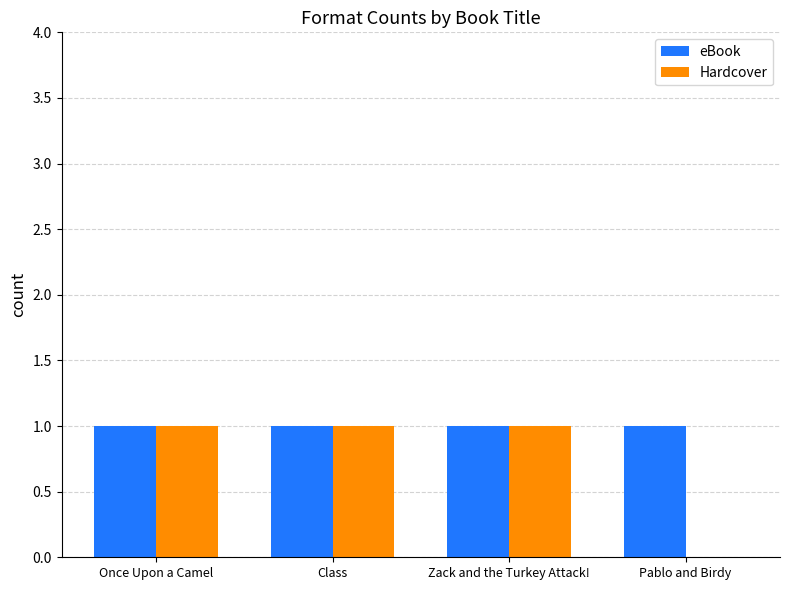

Which series has the largest total across all categories?

eBook